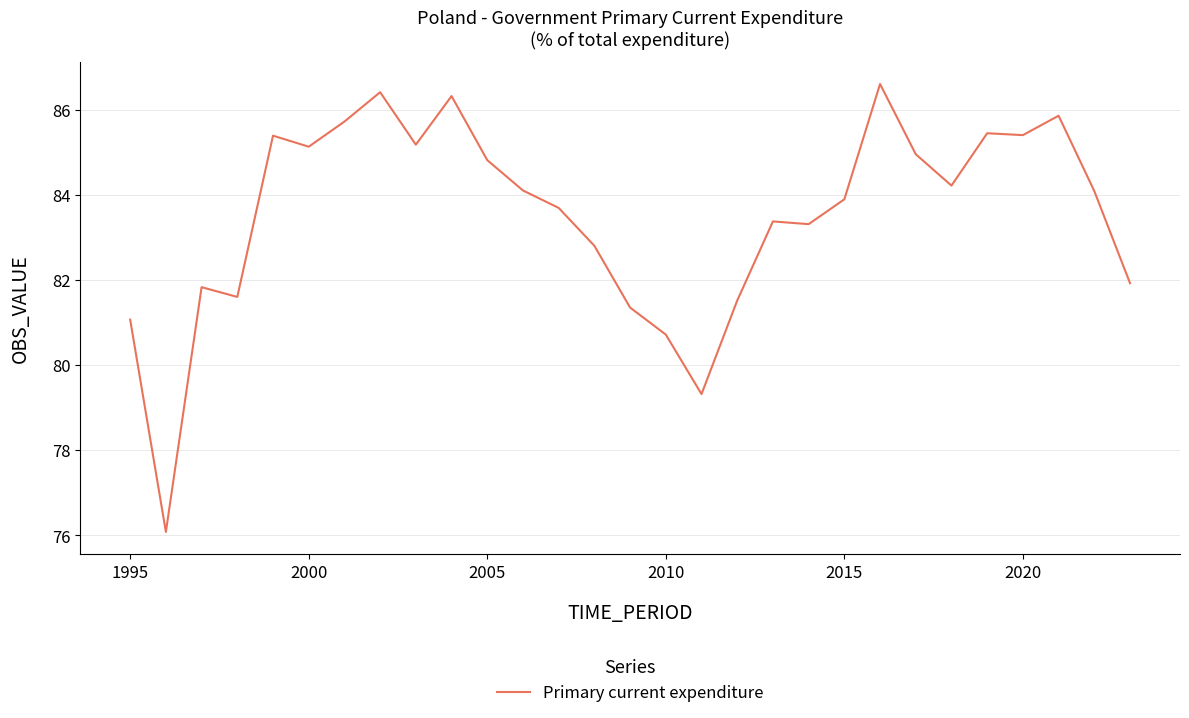

What is the greatest value displayed?

86.6